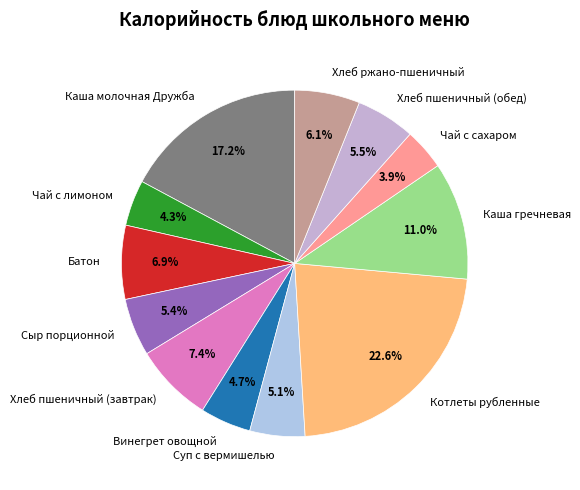

True or false: Каша молочная Дружба accounts for 17% of the total.

True